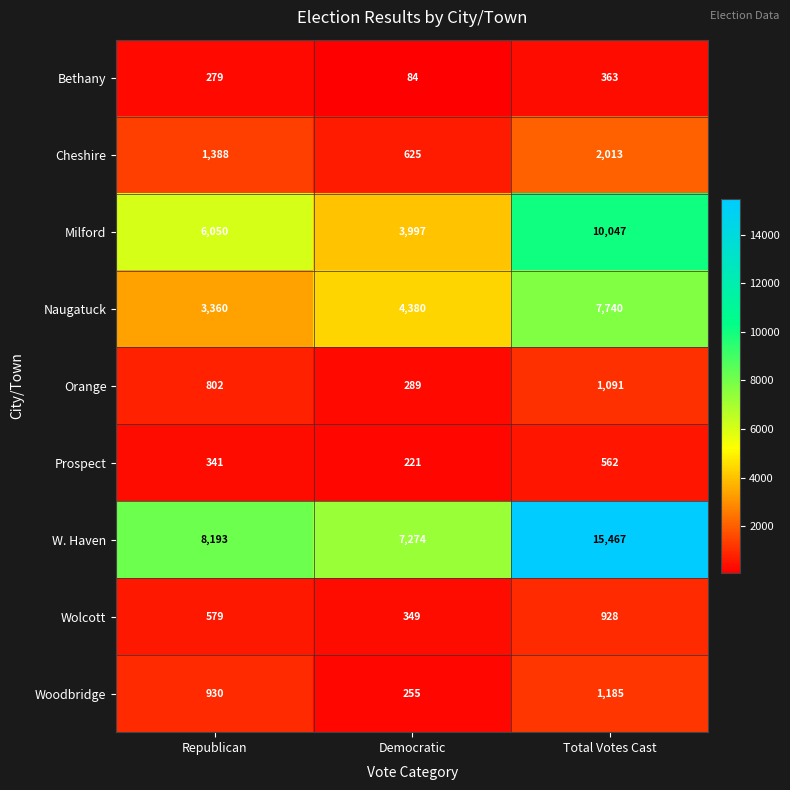

What is the difference between the maximum and second lowest values in the Naugatuck series?

3360